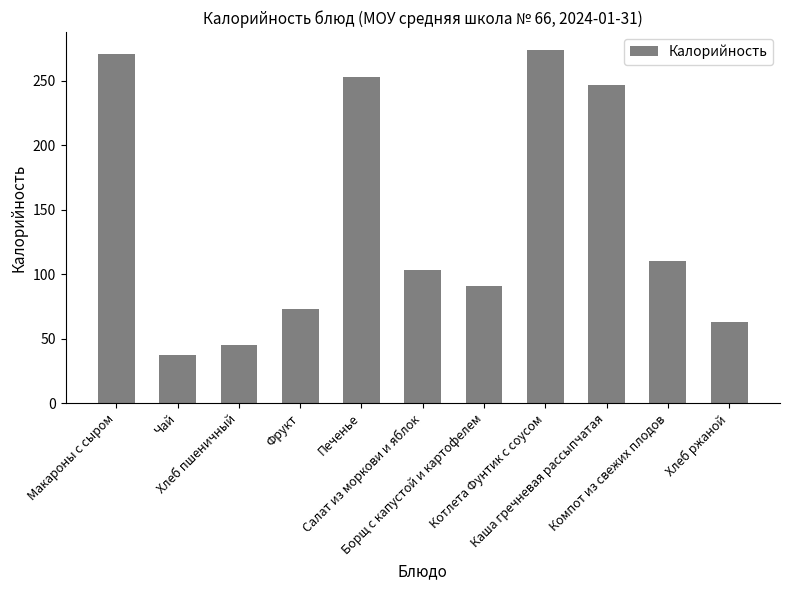

Rank the categories by value from lowest to highest.

Чай, Хлеб пшеничный, Хлеб ржаной, Фрукт, Борщ с капустой и картофелем, Салат из моркови и яблок, Компот из свежих плодов, Каша гречневая рассыпчатая, Печенье, Макароны с сыром, Котлета Фунтик с соусом